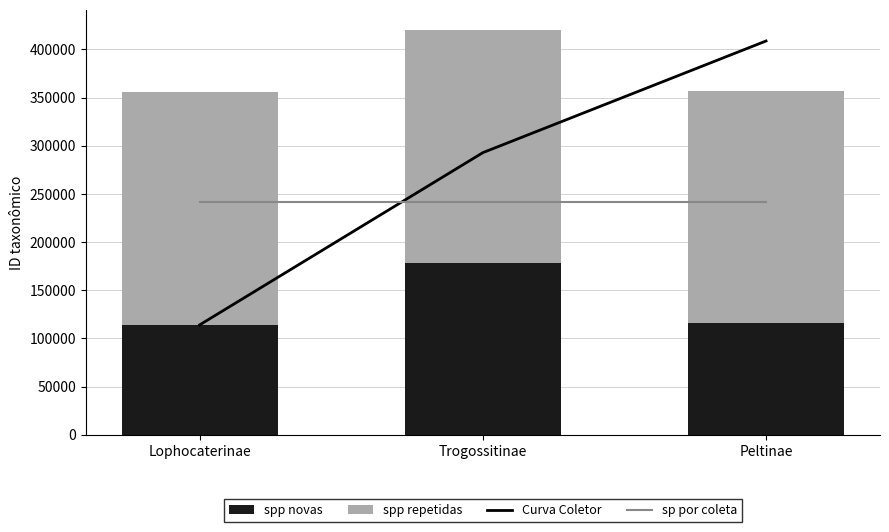

Reading left to right, what are all the values shown in this chart?

Curva Coletor: Lophocaterinae=114069	Trogossitinae=292788	Peltinae=408649
sp por coleta: Lophocaterinae=241347	Trogossitinae=241347	Peltinae=241347
spp novas: Lophocaterinae=114069	Trogossitinae=178719	Peltinae=115861
spp repetidas: Lophocaterinae=241347	Trogossitinae=241347	Peltinae=241347